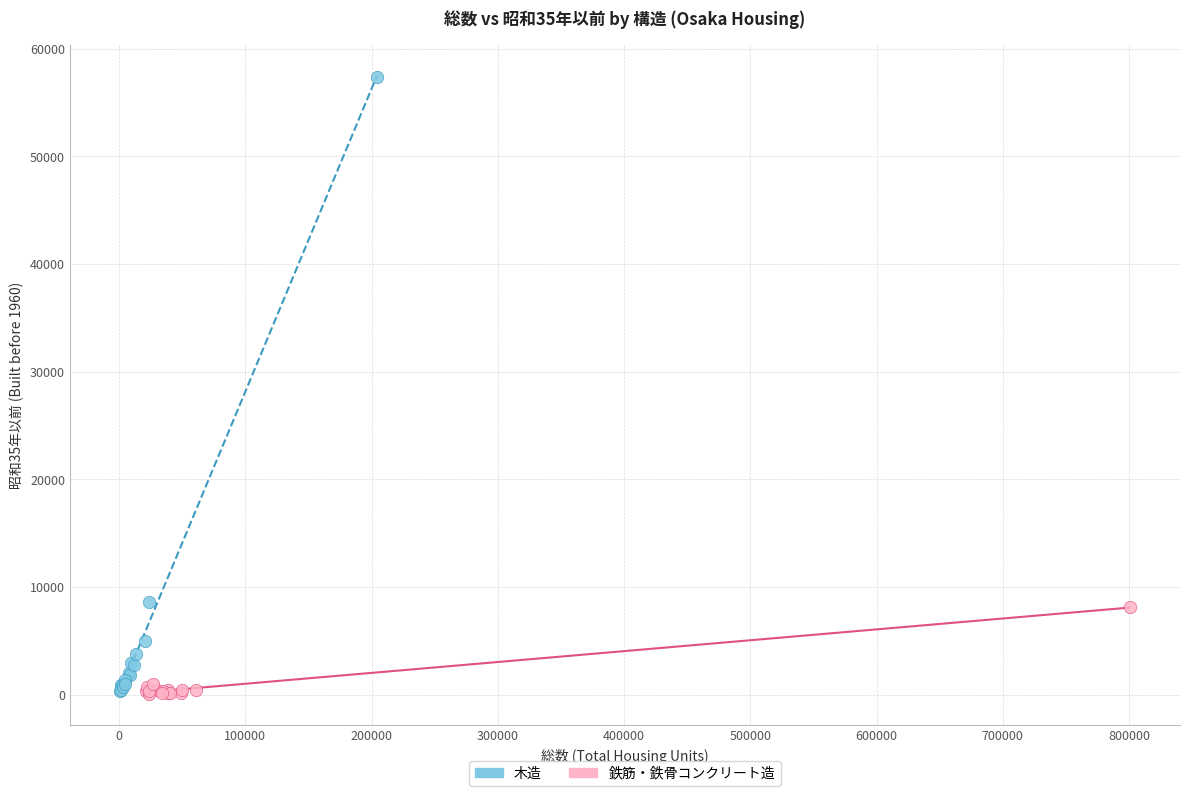

Which series has the largest Y range (max minus min)?

木造